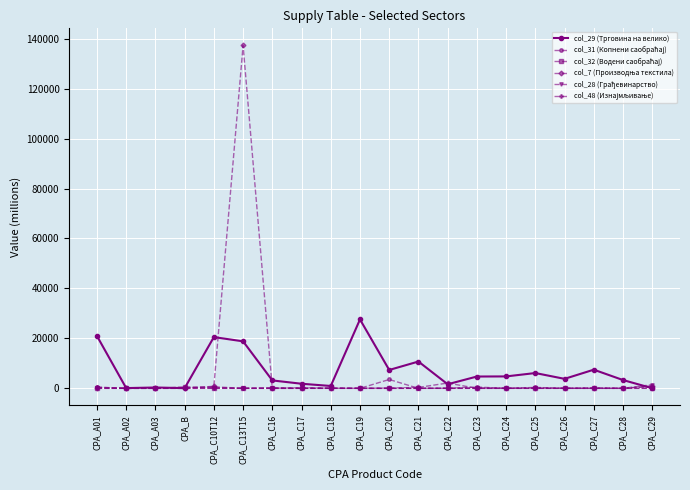

What is the difference between the second highest and minimum values in the col_29 (Трговина на велико) series?

20913